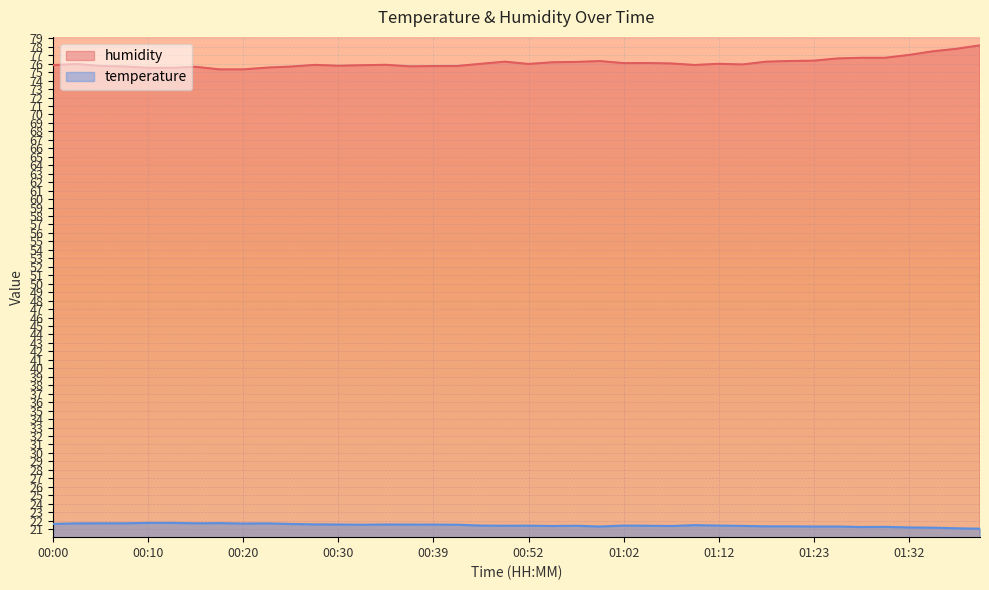

The value of humidity at 01:12 is 76.0. True or false?

True